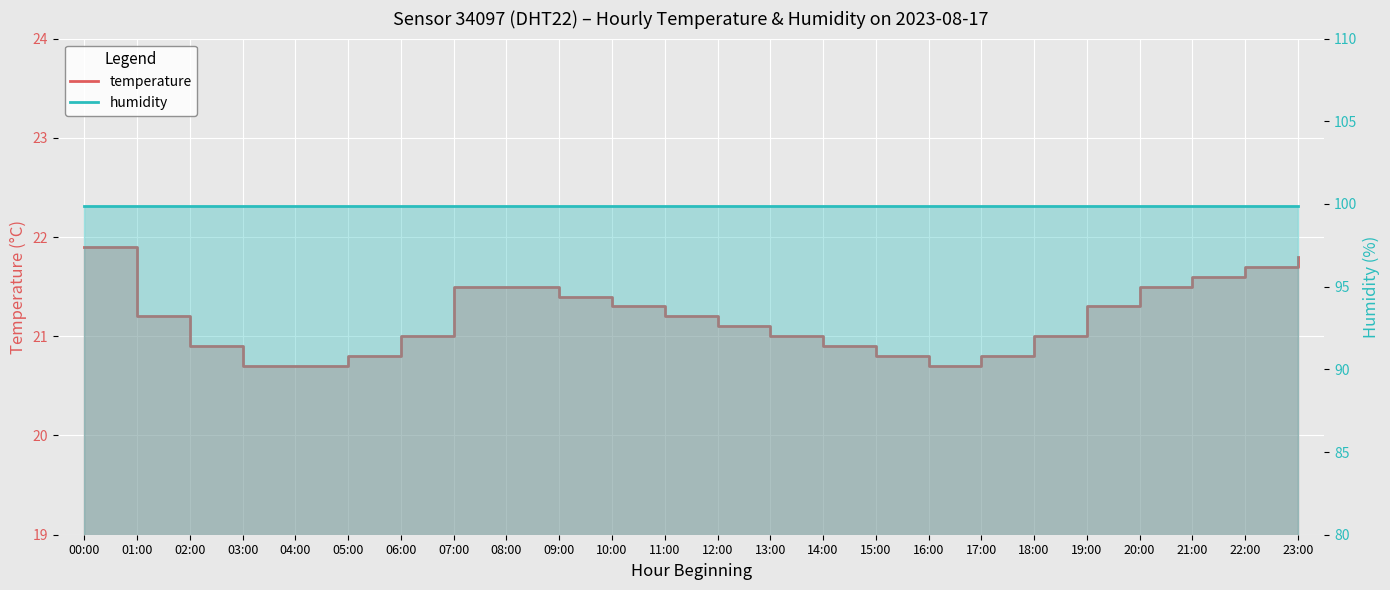

What is the label of the 20th point from the left?

19:00